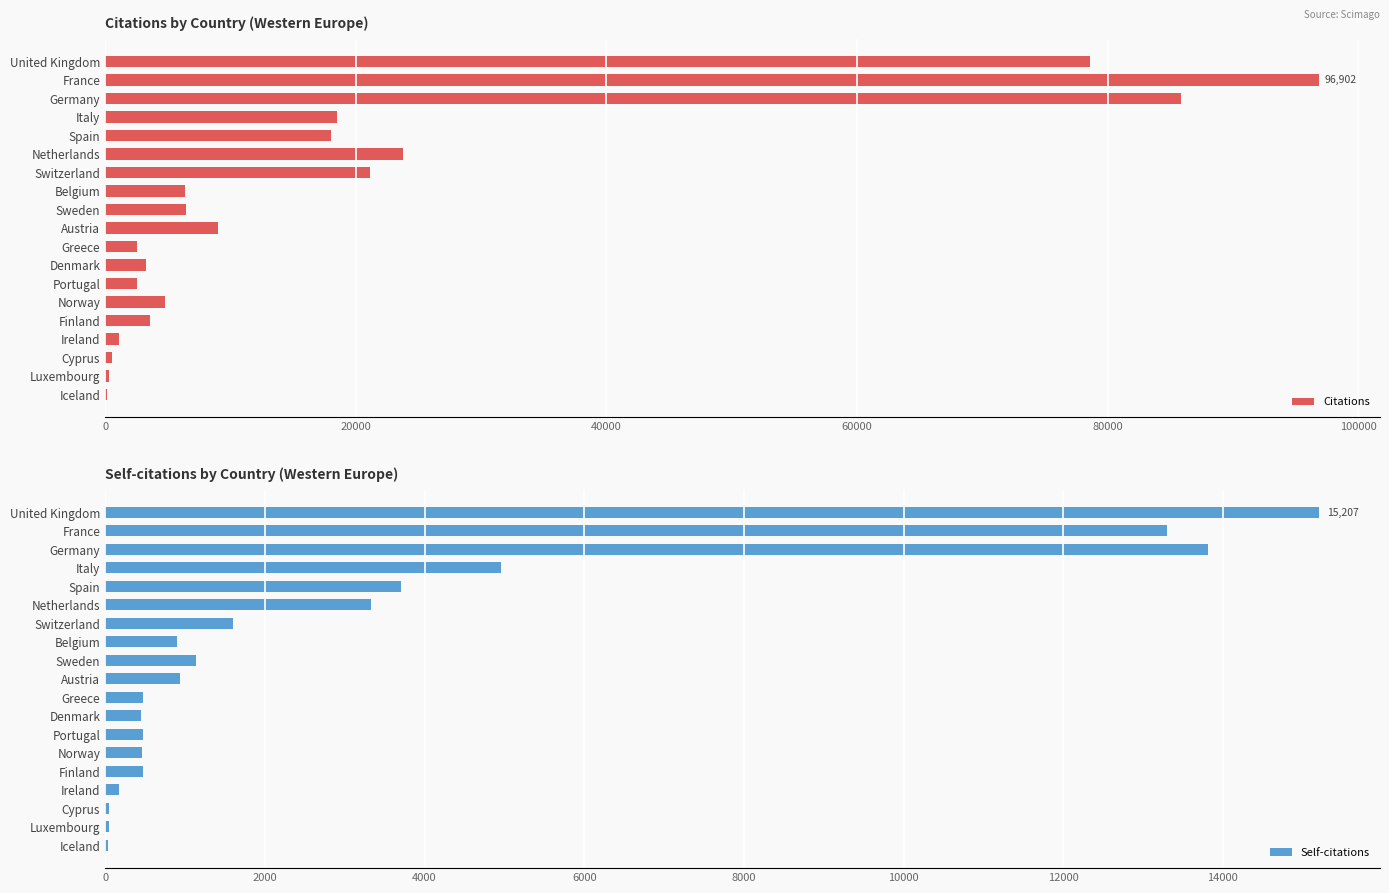

What is the difference between the Citations values at Greece and Portugal?

40